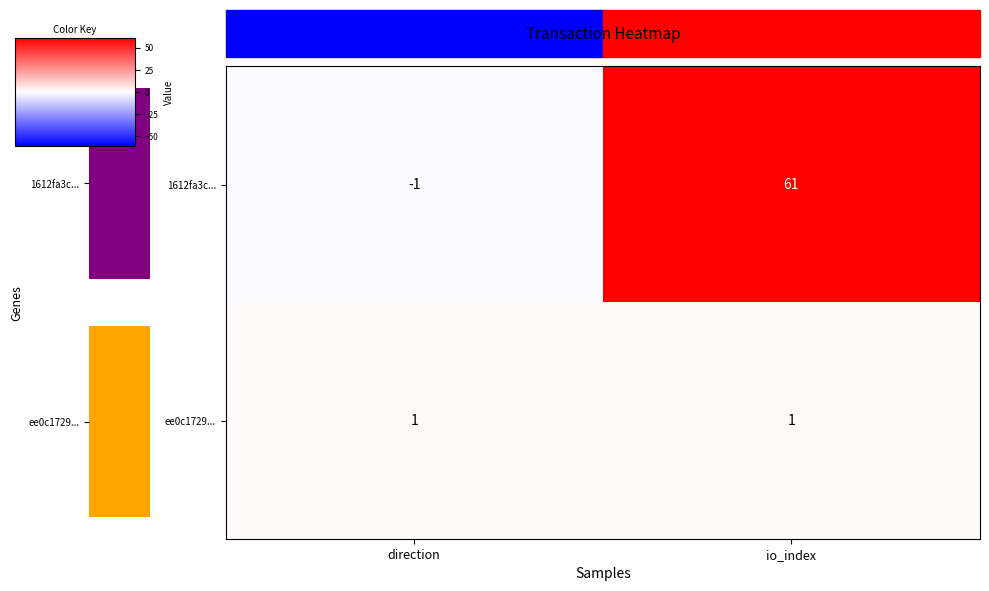

List the series in order of their peak value, lowest first.

ee0c1729..., 1612fa3c...